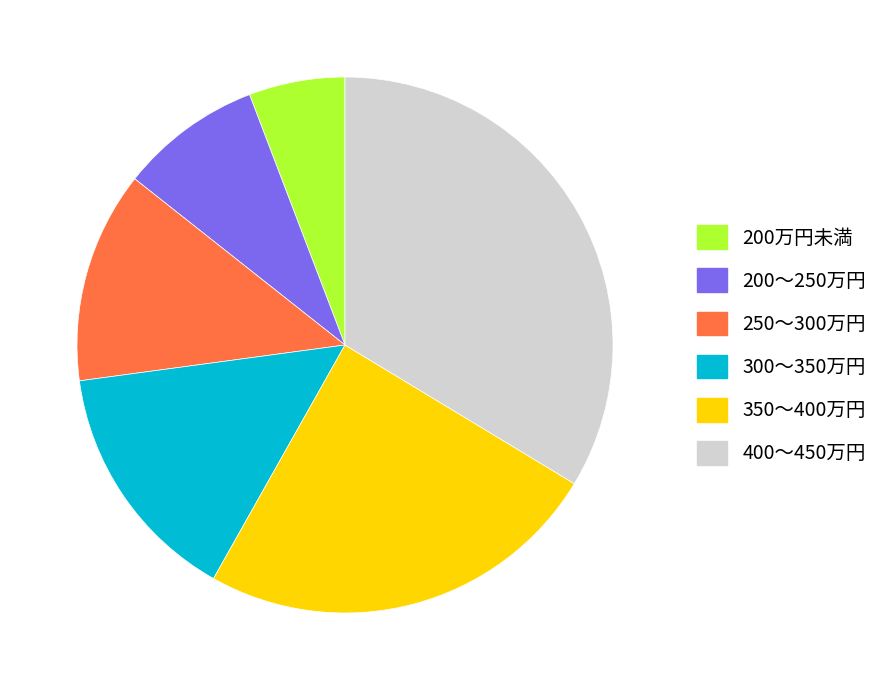

Rank the categories by value from lowest to highest.

200万円未満, 200～250万円, 250～300万円, 300～350万円, 350～400万円, 400～450万円